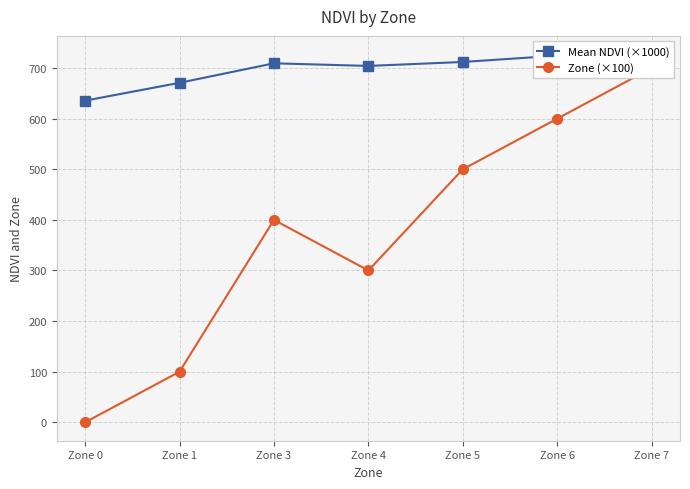

The value of Zone (×100) at Zone 6 is 879.7. True or false?

False